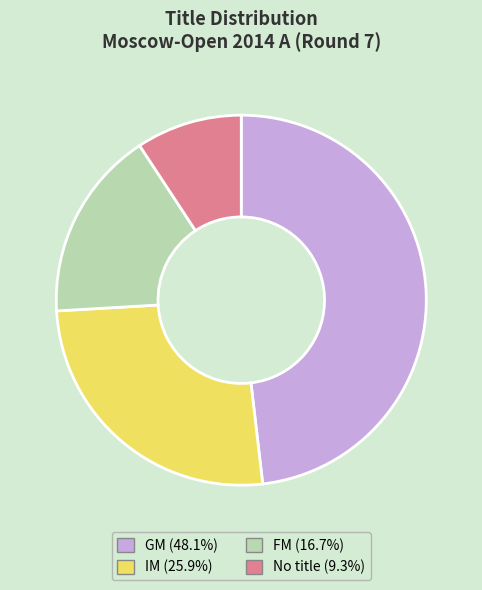

Approximately how many times larger is the value at IM (25.9%) compared to No title (9.3%)?

2.8